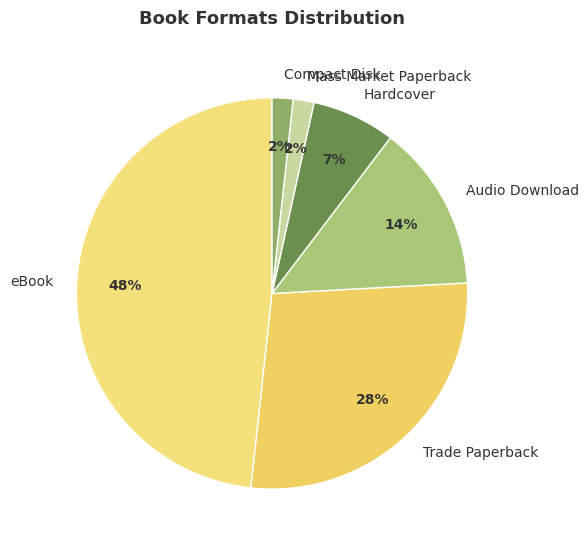

The eBook slice represents 48% of the pie. True or false?

True